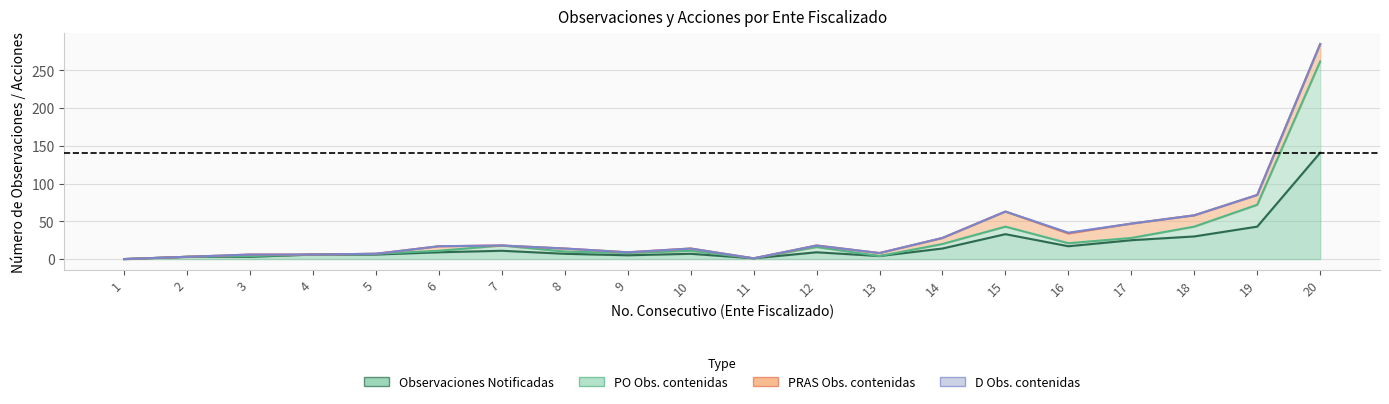

At which label does PO Obs. contenidas reach its minimum?

1